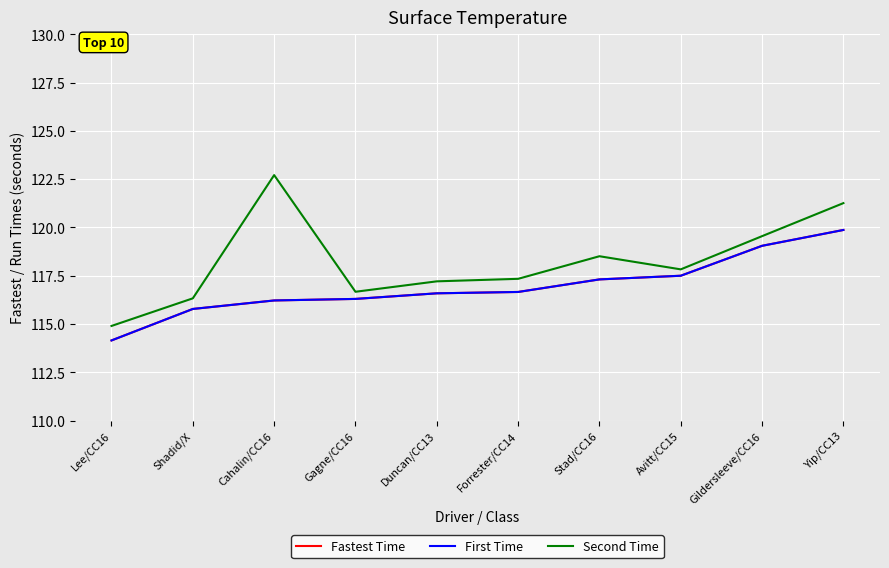

Reading left to right, extract all data points from this chart.

Fastest Time: Lee/CC16=114.2	Shadid/X=115.8	Cahalin/CC16=116.2	Gagne/CC16=116.3	Duncan/CC13=116.6	Forrester/CC14=116.7	Stad/CC16=117.3	Avitt/CC15=117.5	Gildersleeve/CC16=119.0	Yip/CC13=119.9
First Time: Lee/CC16=114.2	Shadid/X=115.8	Cahalin/CC16=116.2	Gagne/CC16=116.3	Duncan/CC13=116.6	Forrester/CC14=116.7	Stad/CC16=117.3	Avitt/CC15=117.5	Gildersleeve/CC16=119.0	Yip/CC13=119.9
Second Time: Lee/CC16=114.9	Shadid/X=116.3	Cahalin/CC16=122.7	Gagne/CC16=116.7	Duncan/CC13=117.2	Forrester/CC14=117.3	Stad/CC16=118.5	Avitt/CC15=117.8	Gildersleeve/CC16=119.5	Yip/CC13=121.3